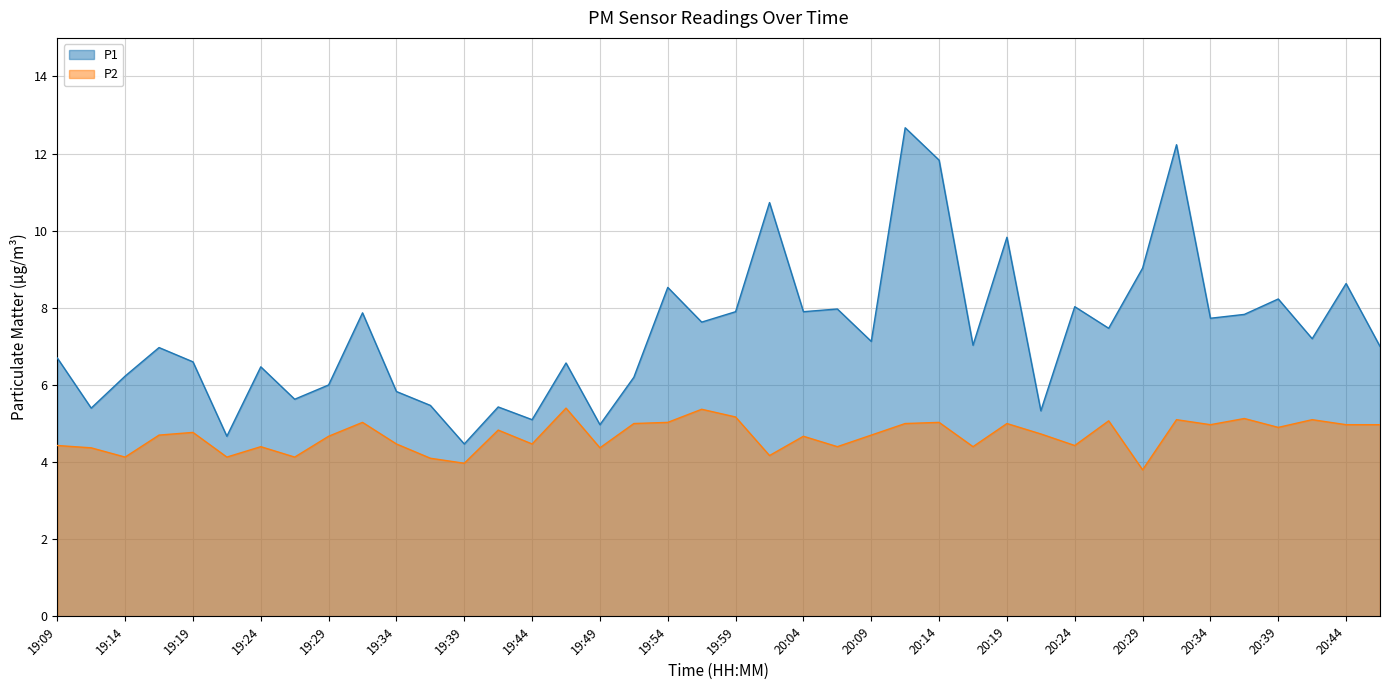

True or false: P1 and P2 intersect in this chart.

False